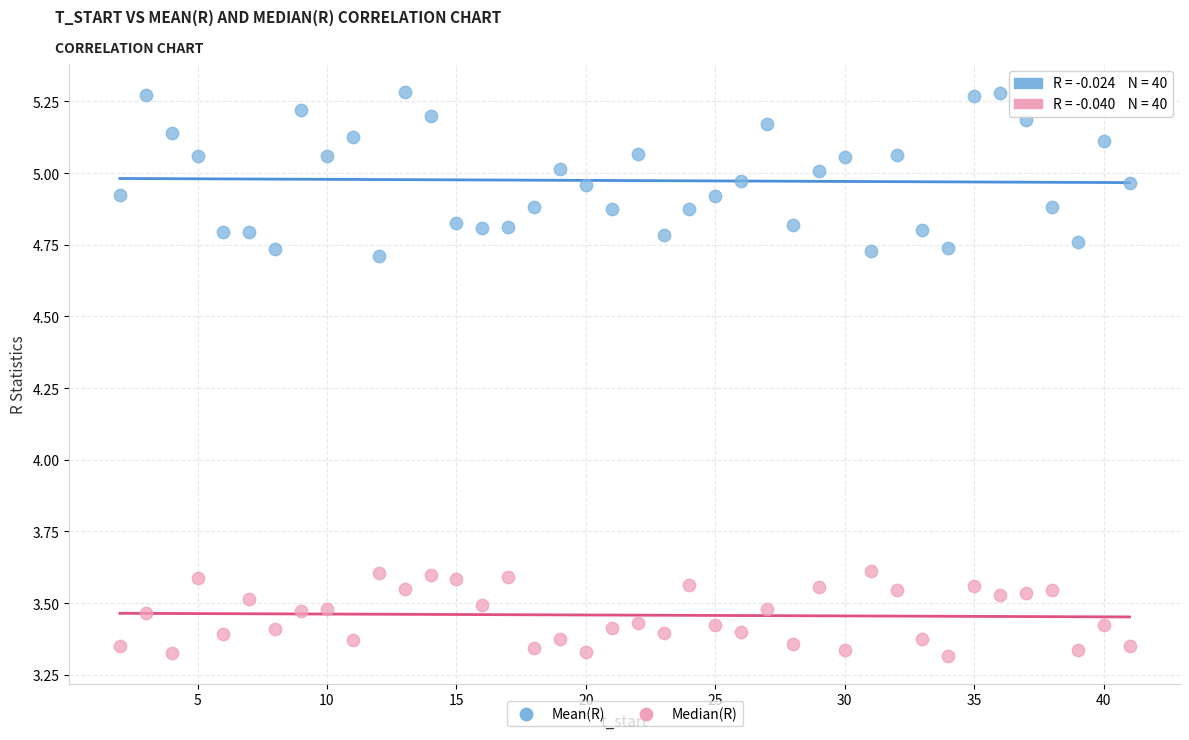

Which series has the widest spread of Y values?

Mean(R)